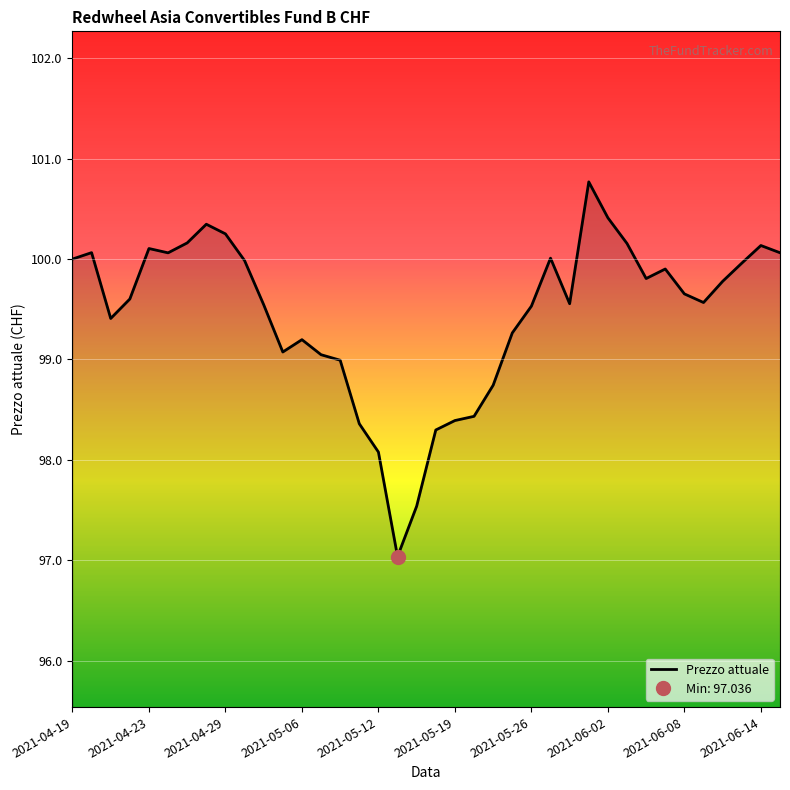

At which label does the data first exceed 99?

2021-04-19